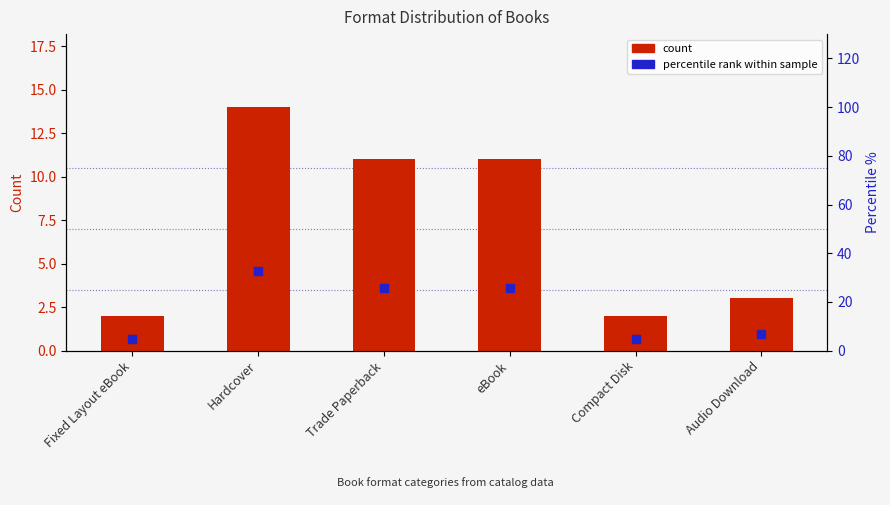

Which series reaches the maximum Y coordinate?

percentile rank within sample